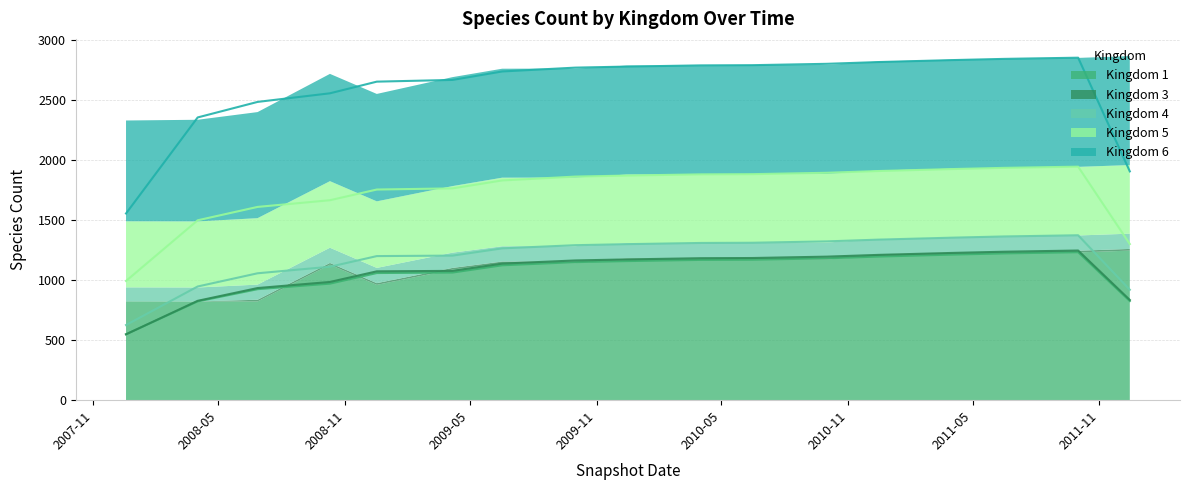

What is the label of the 16th point from the left?

2011-10-01